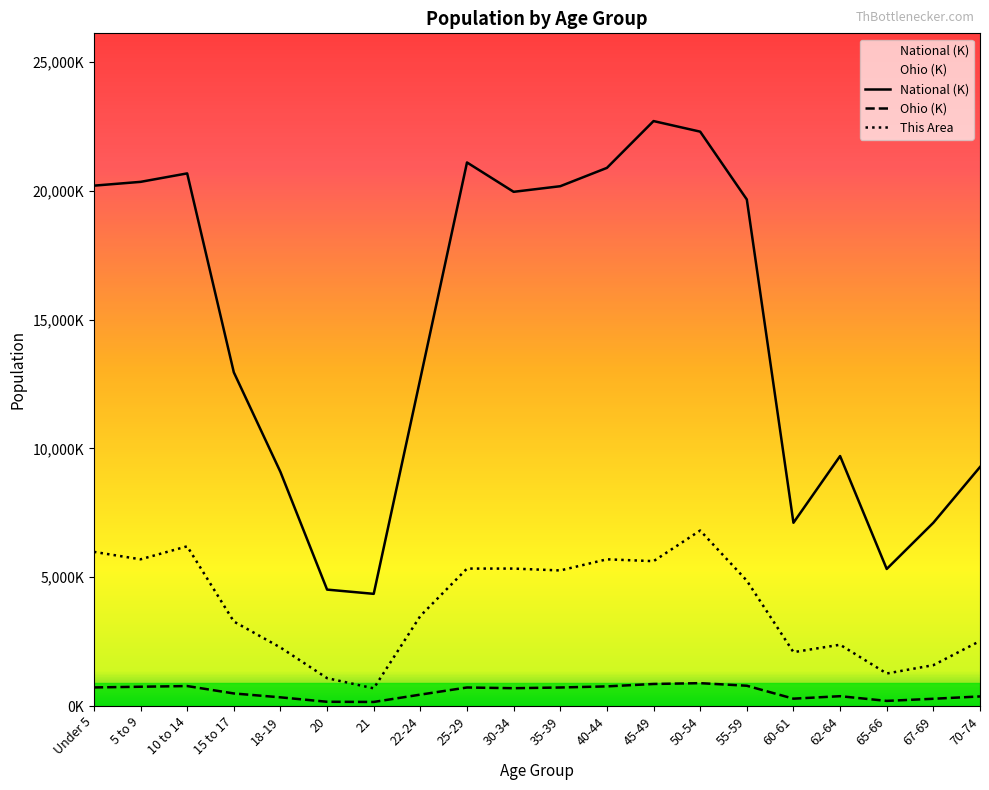

Where does the National (K) series first go above 19664?

Under 5